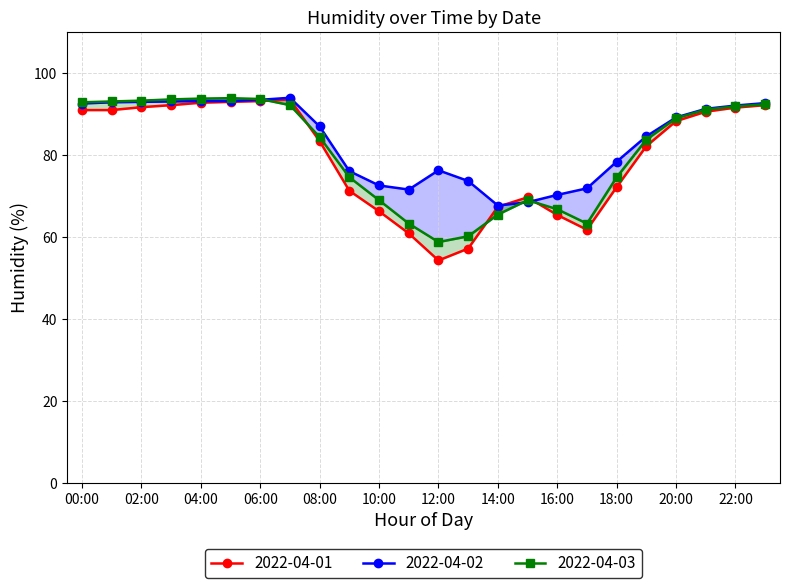

After their last crossing, which series has the higher values: 2022-04-03 or 2022-04-02?

2022-04-02